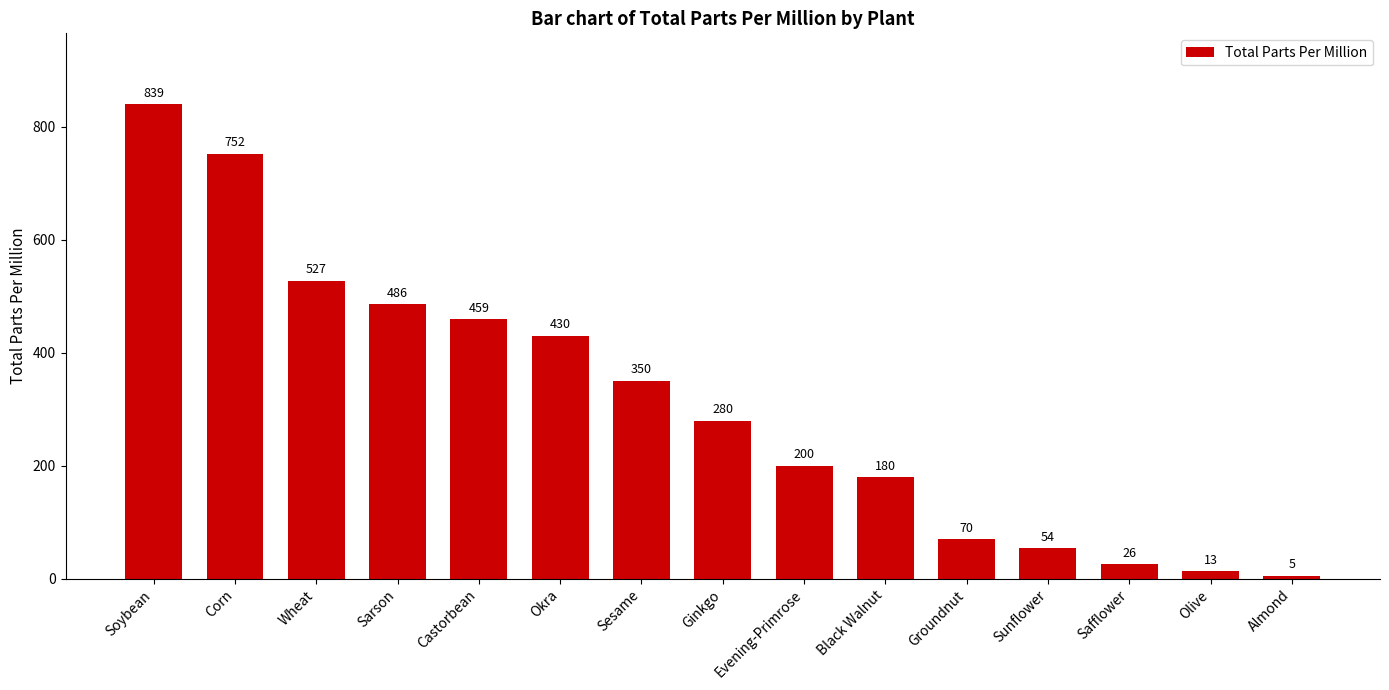

The value at Ginkgo is 429. True or false?

False